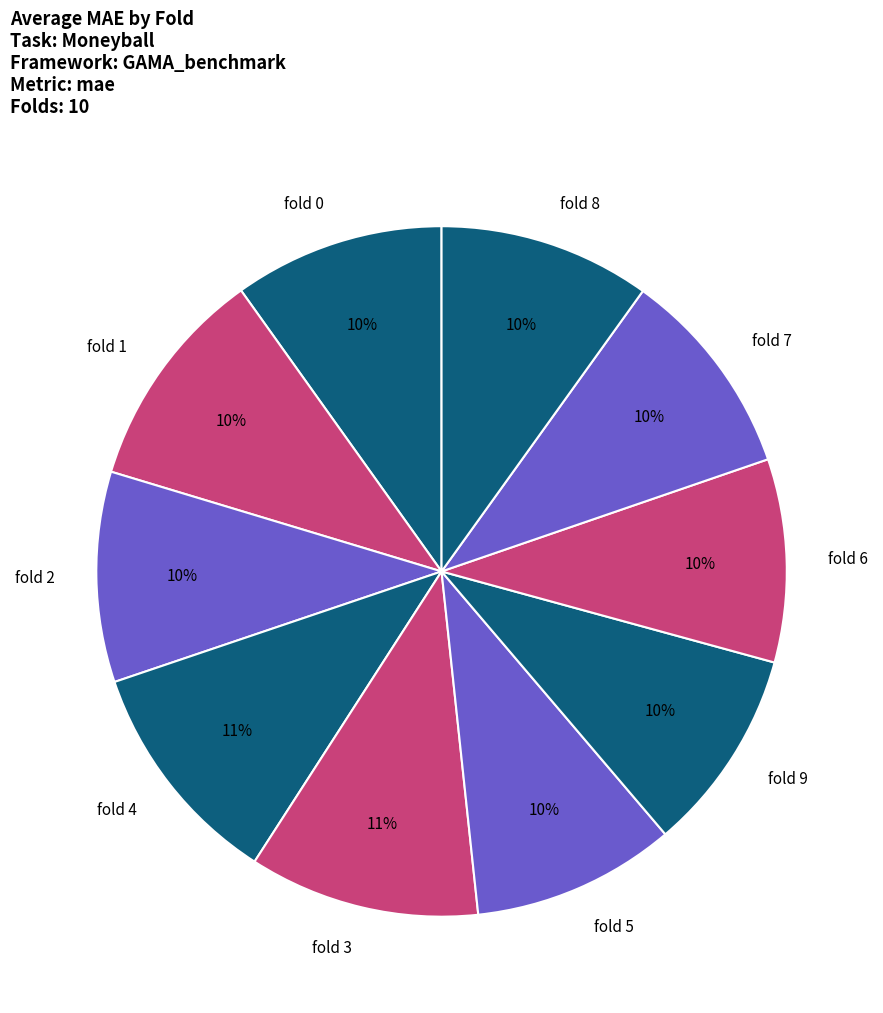

Is the sum of fold 0 and fold 1 greater than half?

No